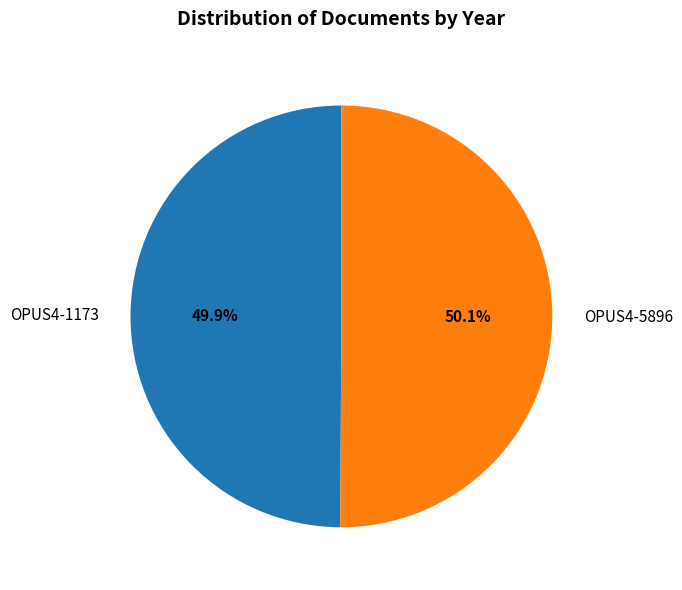

Do OPUS4-5896 and OPUS4-1173 together represent more than half of the pie?

Yes